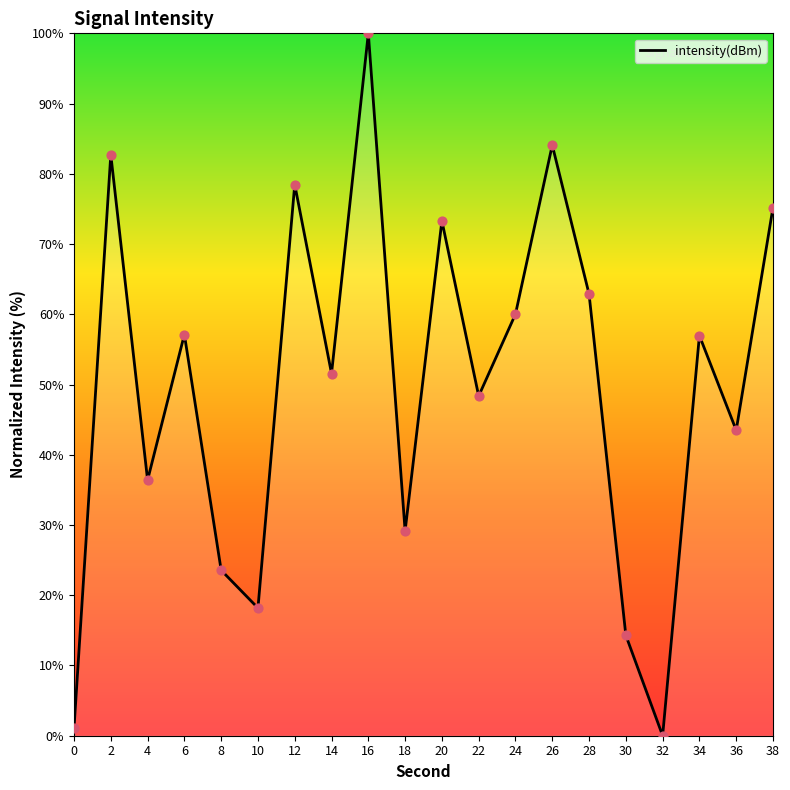

What is the change in value from 12 to 22?

-30.1